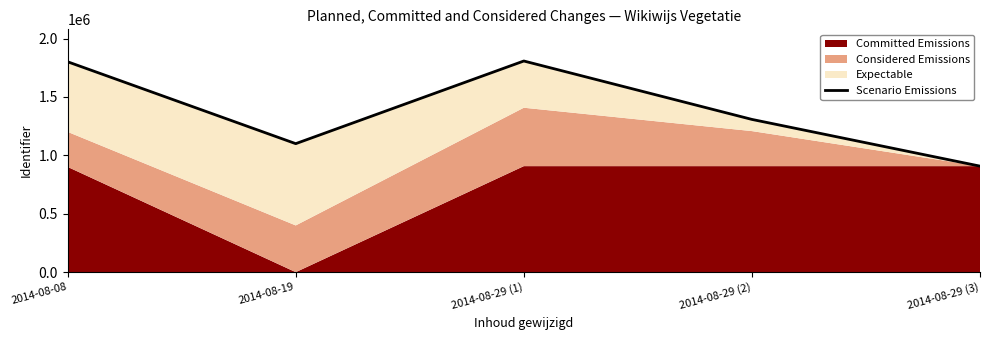

Where is the first local maximum?

2014-08-29 (1)